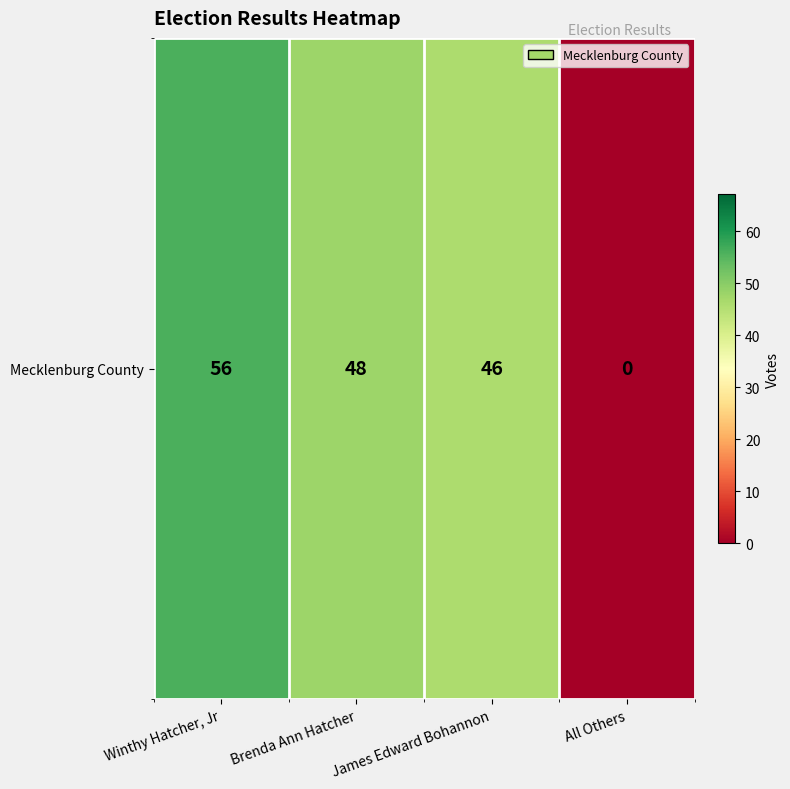

Count the number of categories in the chart.

4